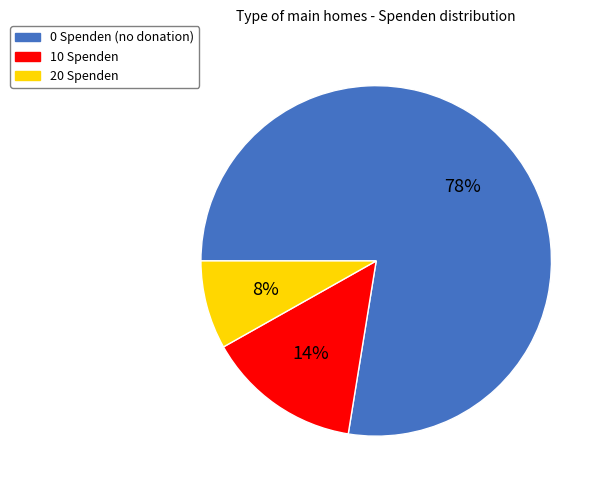

Is 10 Spenden the majority of the pie?

No